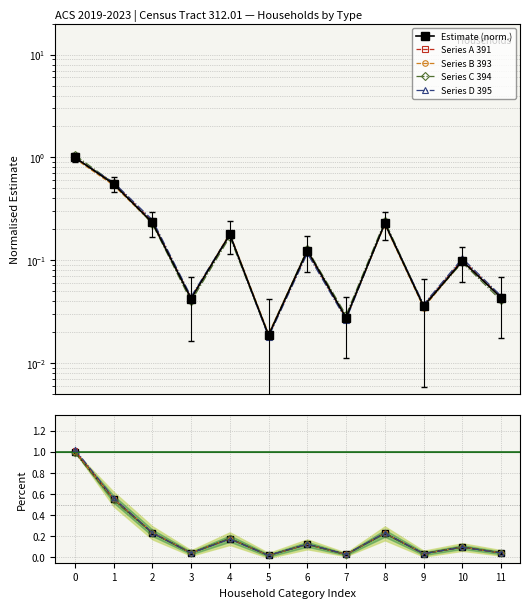

Is the value of Estimate (norm.) at 2 greater than the value of Series B 393 at 3?

Yes